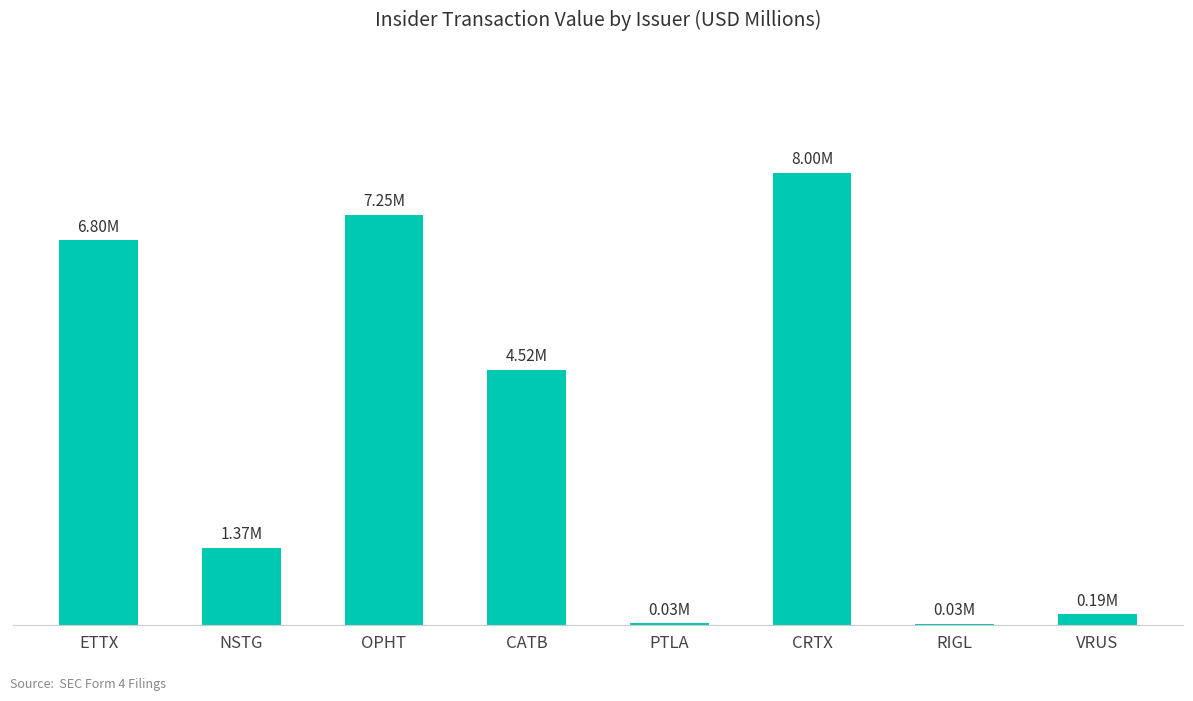

How many data points are above 4?

4